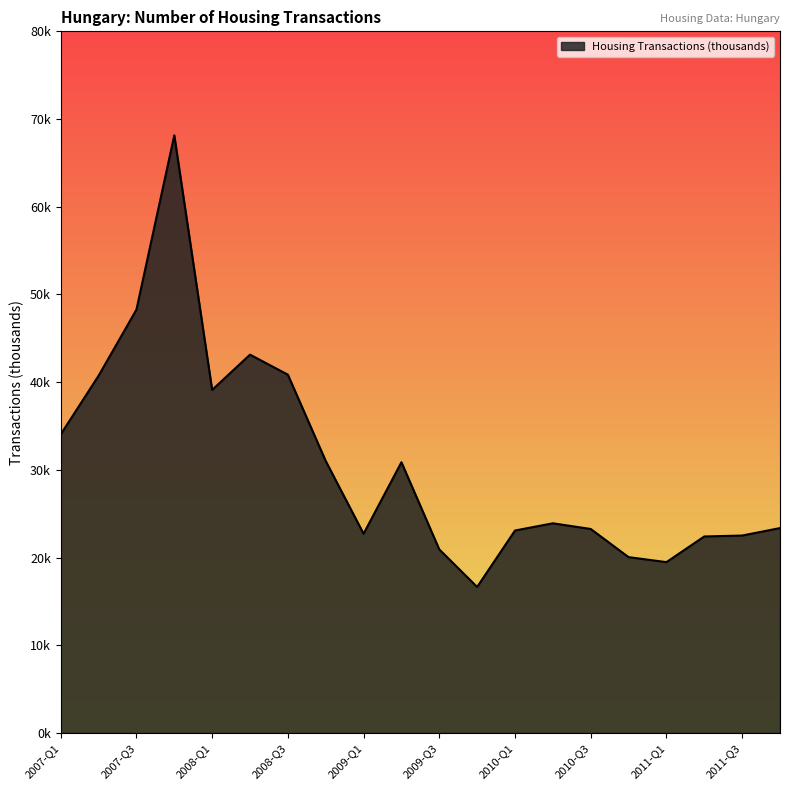

Does the chart display data point markers on the line(s)?

No